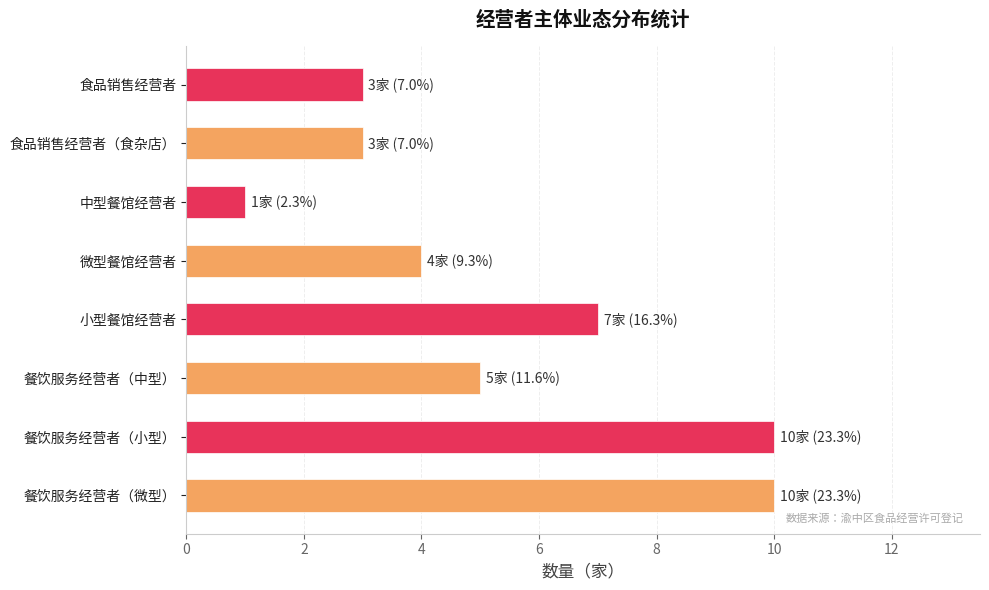

Which label corresponds to the smallest value in the chart?

中型餐馆经营者